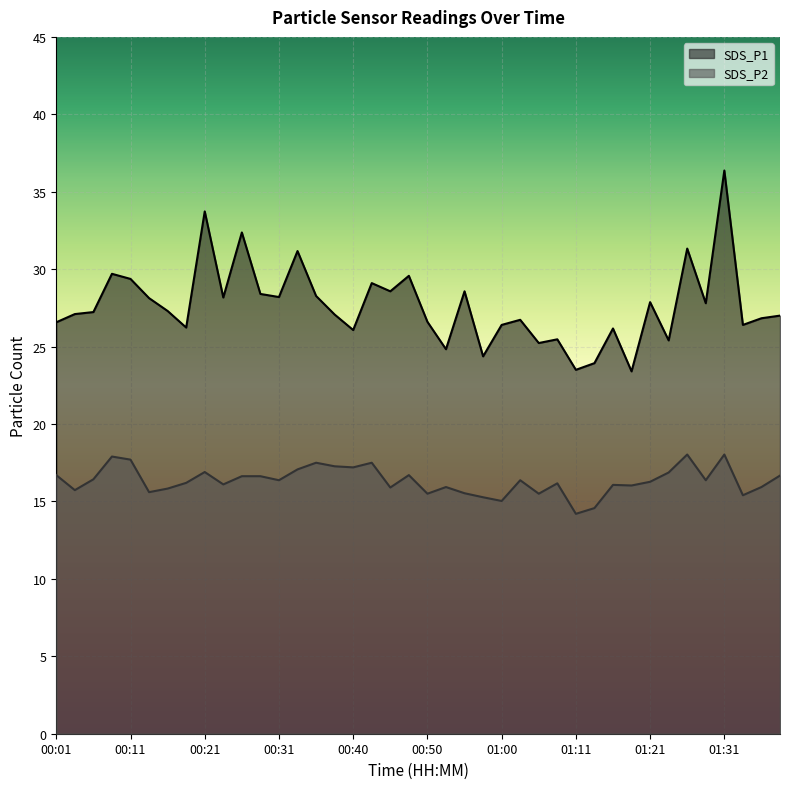

What are all the series names shown in the legend?

SDS_P1, SDS_P2